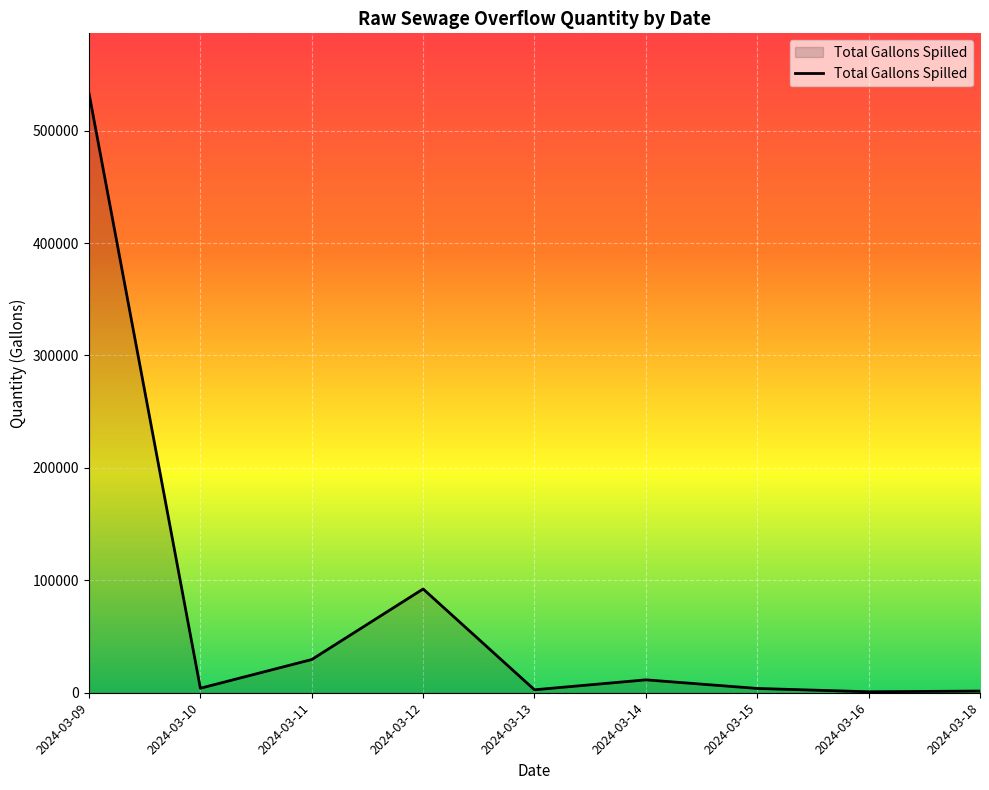

What is the difference between the second highest and second lowest values?

90800